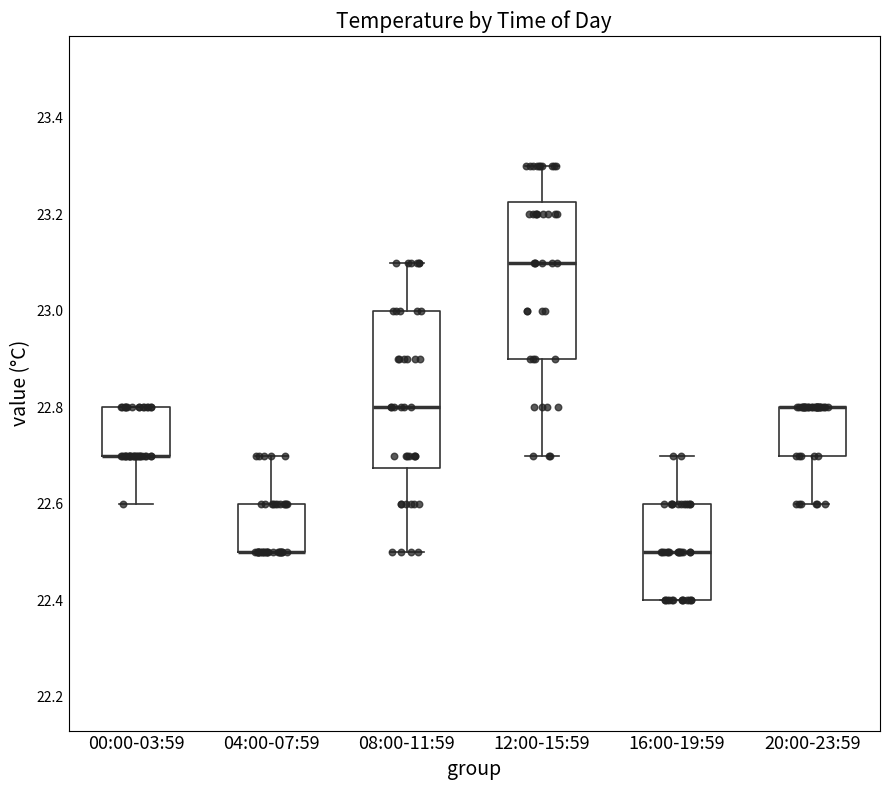

Reading left to right, read every box against the y-axis: the position of its median line, the range the box covers, and the ends of its whiskers. The values are not printed on the chart, so give them approximately, as read against the axis.

00:00-03:59: median 22.70 (drawn on the box's lower edge), box 22.70 to 22.80, whiskers 22.60 to 22.80
04:00-07:59: median 22.50 (drawn on the box's lower edge), box 22.50 to 22.60, whiskers 22.50 to 22.70
08:00-11:59: median 22.80, box 22.68 to 23.00, whiskers 22.50 to 23.10
12:00-15:59: median 23.10, box 22.90 to 23.22, whiskers 22.70 to 23.30
16:00-19:59: median 22.50, box 22.40 to 22.60, whiskers 22.40 to 22.70
20:00-23:59: median 22.80 (drawn on the box's upper edge), box 22.70 to 22.80, whiskers 22.60 to 22.80